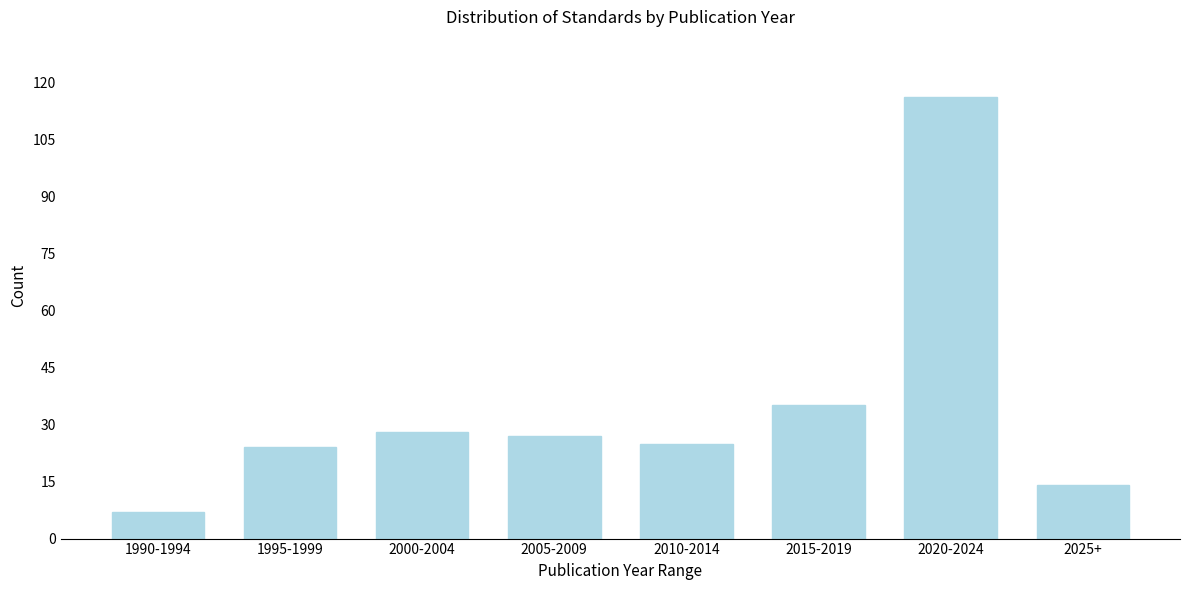

Reading left to right, extract all data points from this chart.

7	24	28	27	25	35	116	14